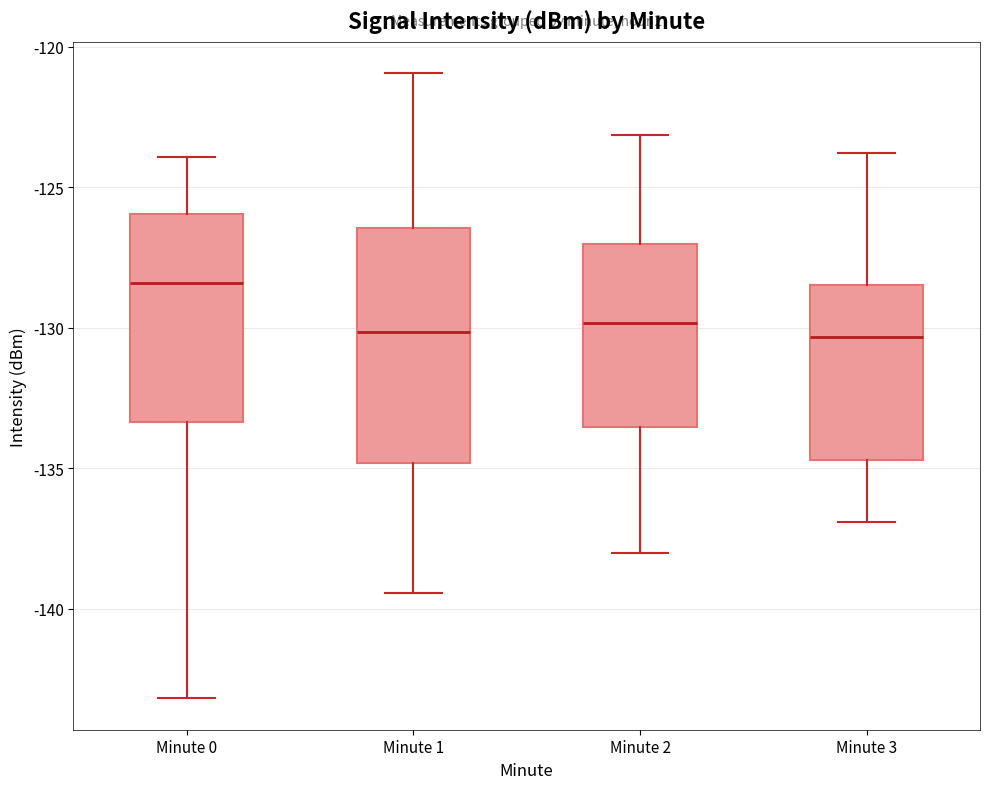

Reading left to right, transcribe this box plot: for each box, give where its median line is, the range the box spans, and where its two whiskers end, as read against the y-axis. The values are not printed on the chart, so give them approximately, as read against the axis.

Minute 0: median -128.5, box -133.5 to -126.0, whiskers -143.0 to -124.0
Minute 1: median -130.0, box -135.0 to -126.5, whiskers -139.5 to -121.0
Minute 2: median -130.0, box -133.5 to -127.0, whiskers -138.0 to -123.0
Minute 3: median -130.5, box -134.5 to -128.5, whiskers -137.0 to -124.0